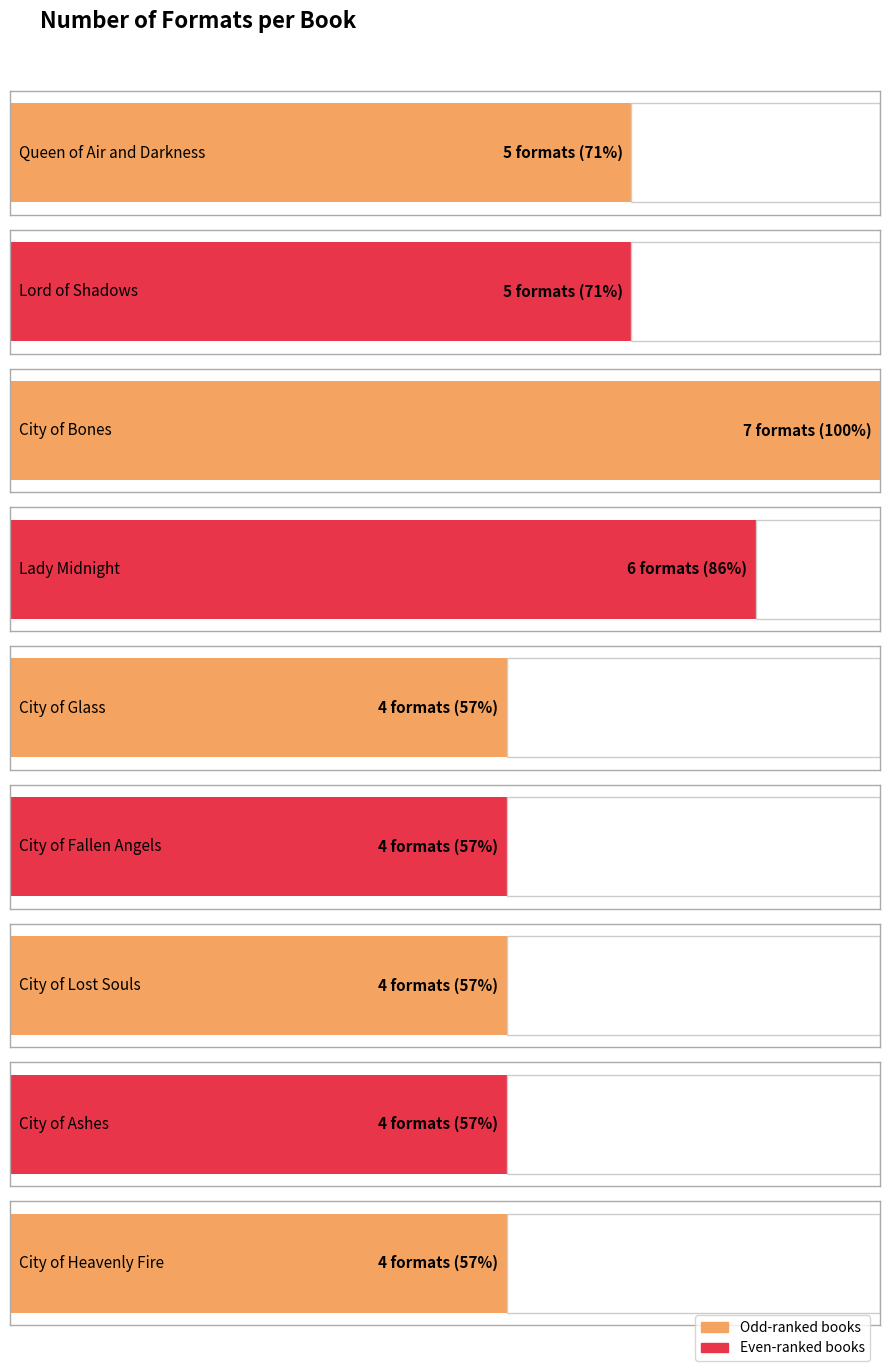

Read the value at Queen of Air and Darkness.

5